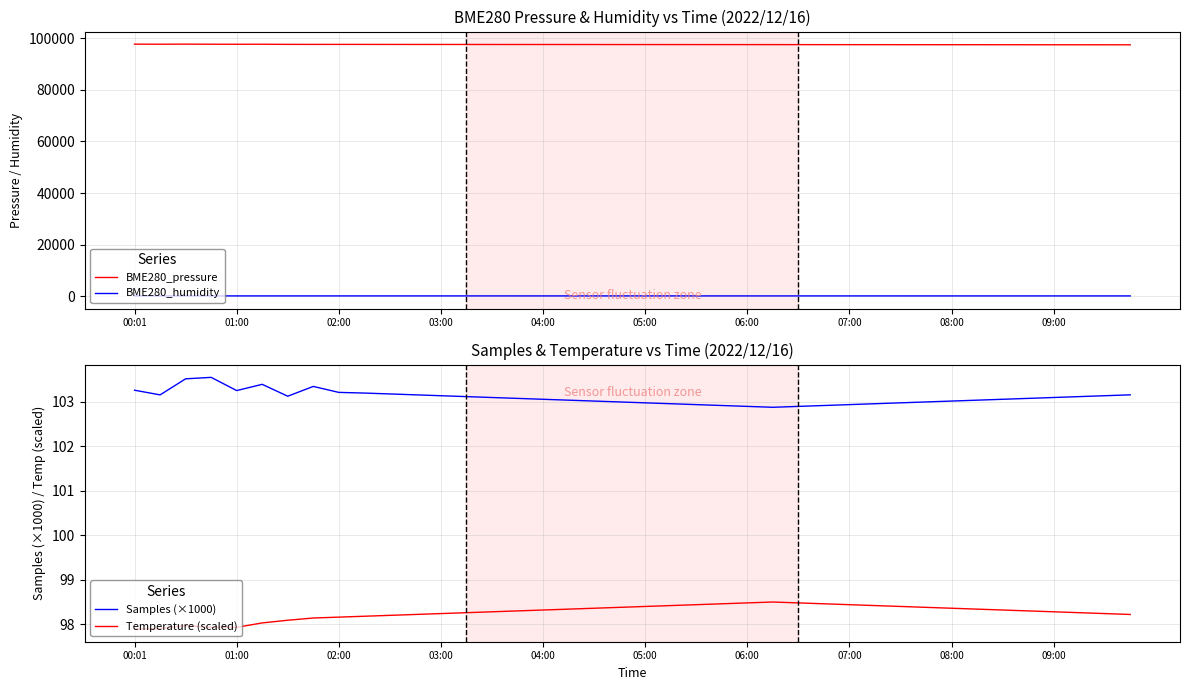

True or false: Temperature (scaled) and Samples (×1000) cross at least once.

False